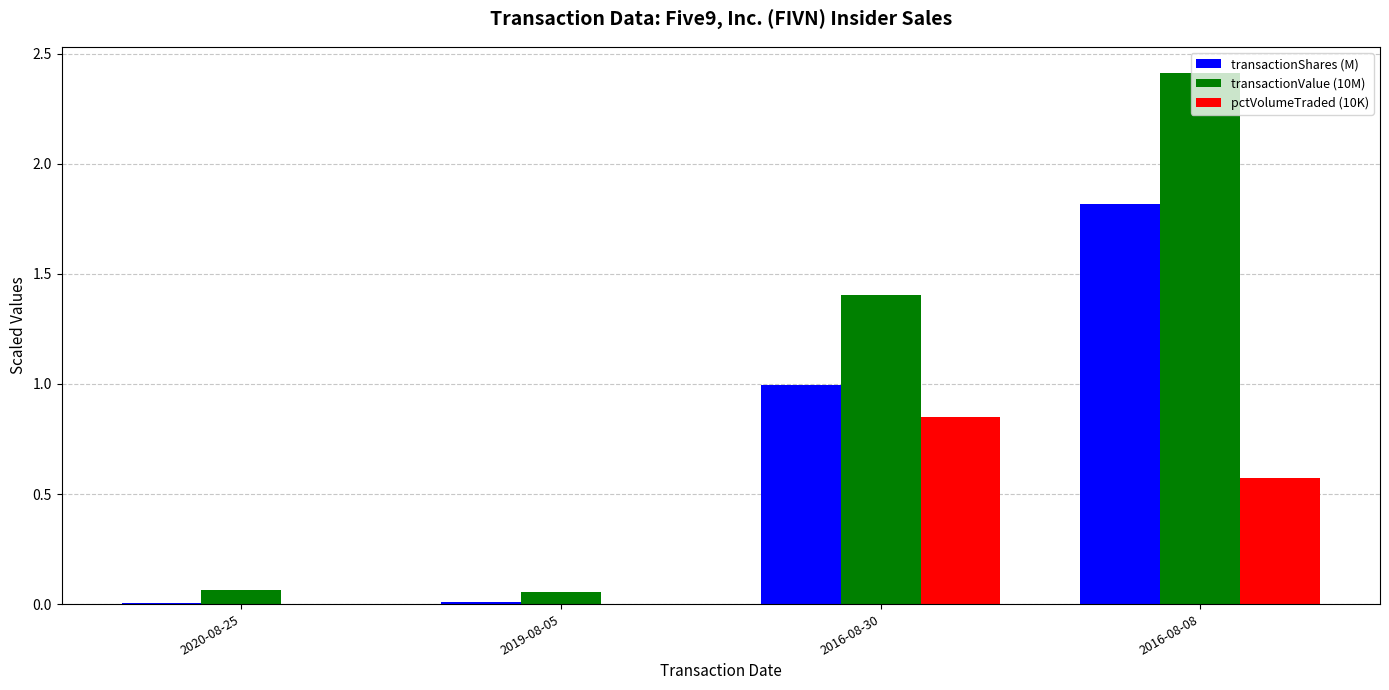

What are all the series names shown in the legend?

transactionShares (M), transactionValue (10M), pctVolumeTraded (10K)